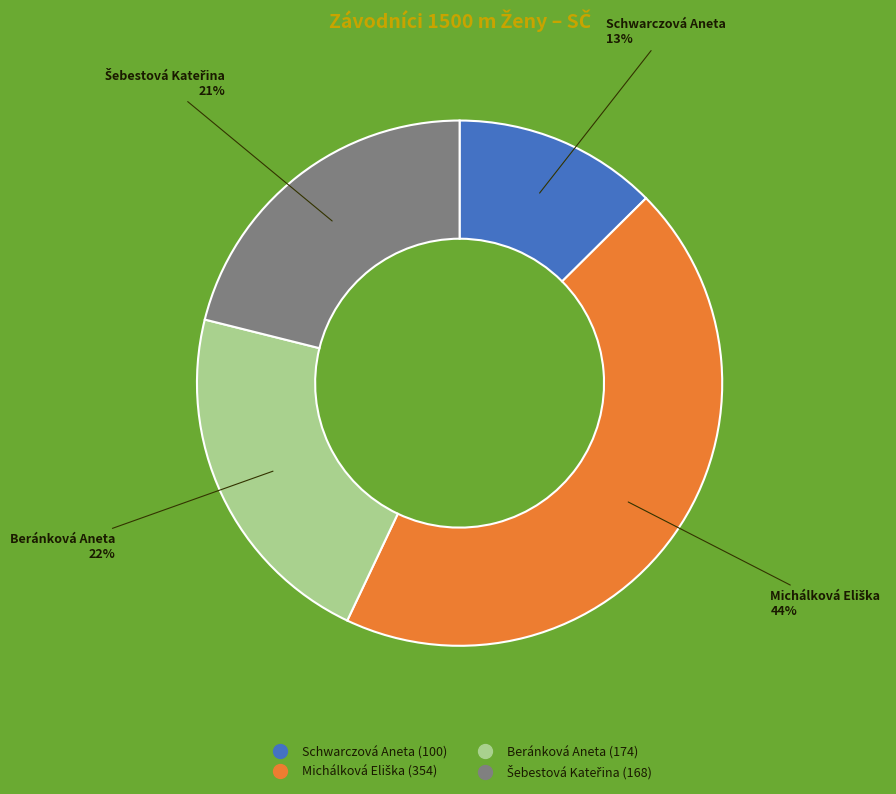

How many slices are in this pie chart?

4